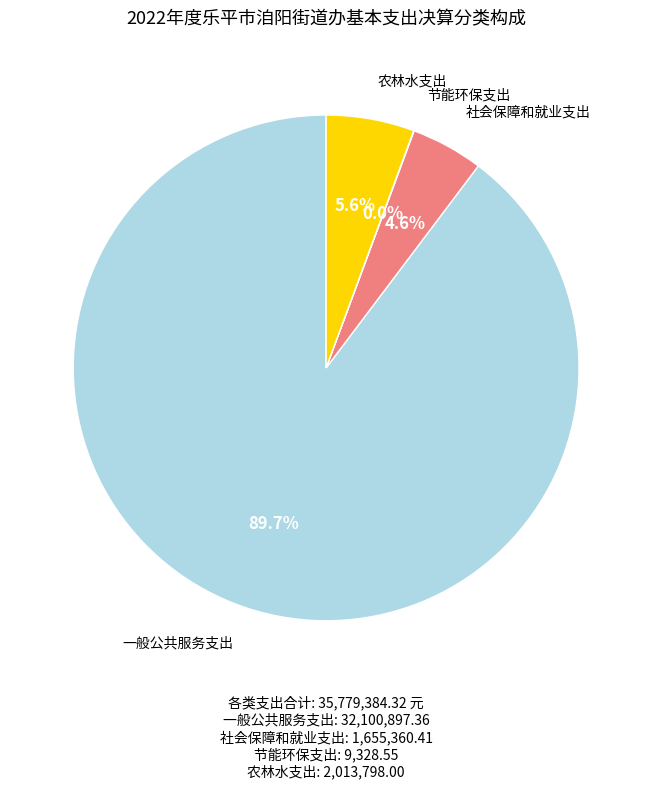

Does any single category account for the majority?

Yes